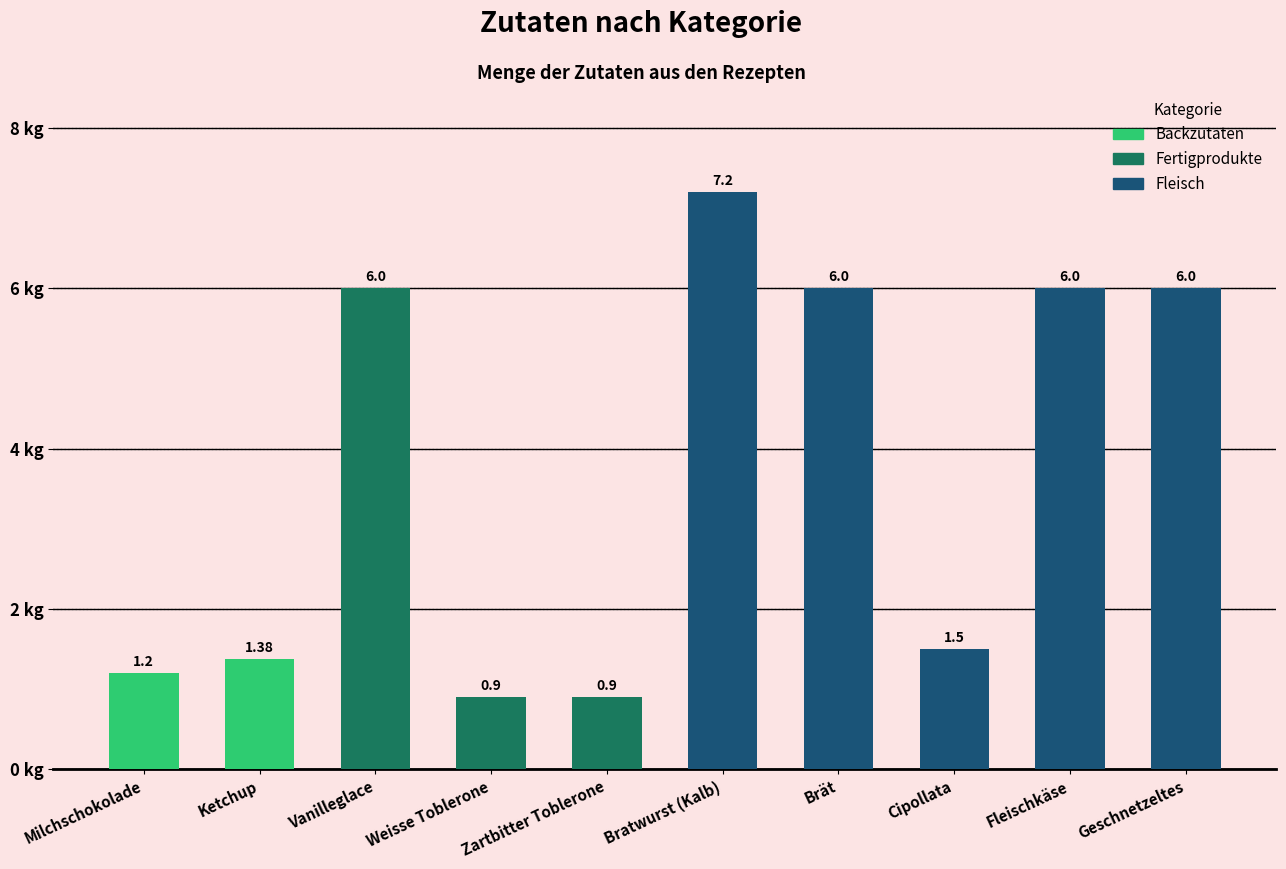

Which category has the highest value across all series?

Bratwurst (Kalb)